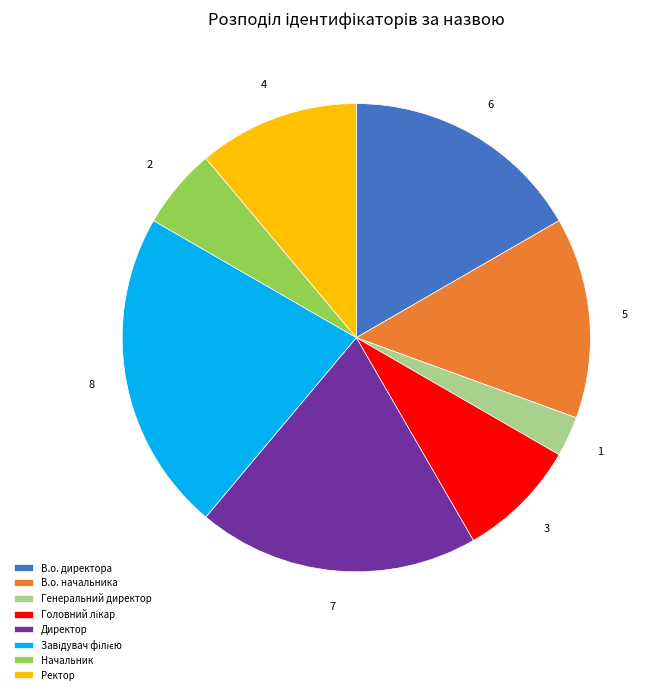

Does any single category account for the majority?

No